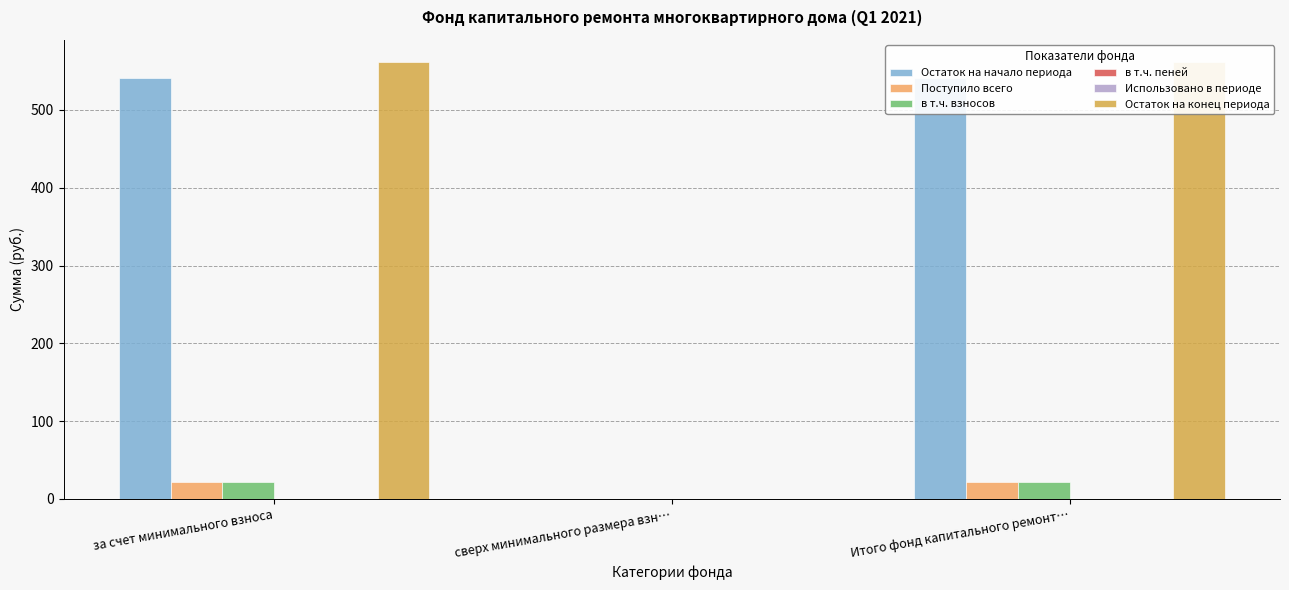

What is the total value across all series at за счет минимального взноса?

1145.4